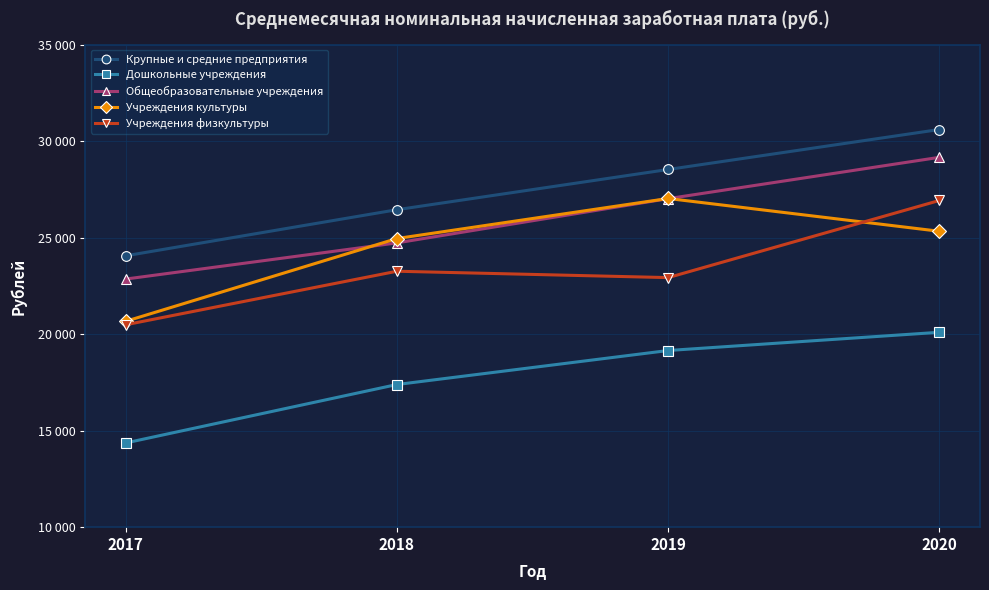

True or false: Учреждения культуры and Общеобразовательные учреждения intersect in this chart.

True